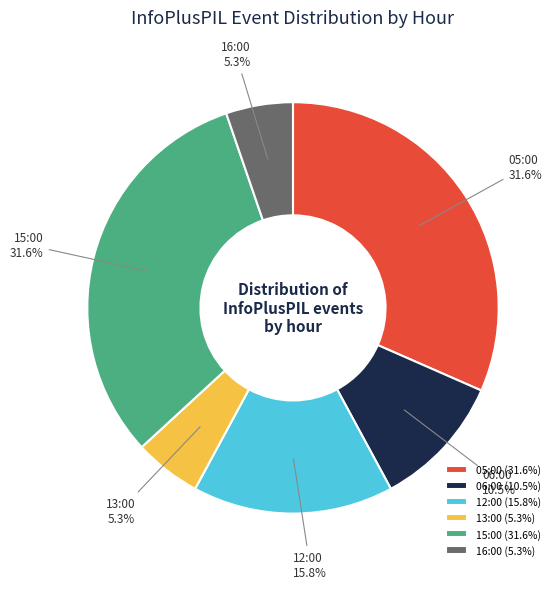

To the nearest percent, what portion does 15:00 represent?

32%